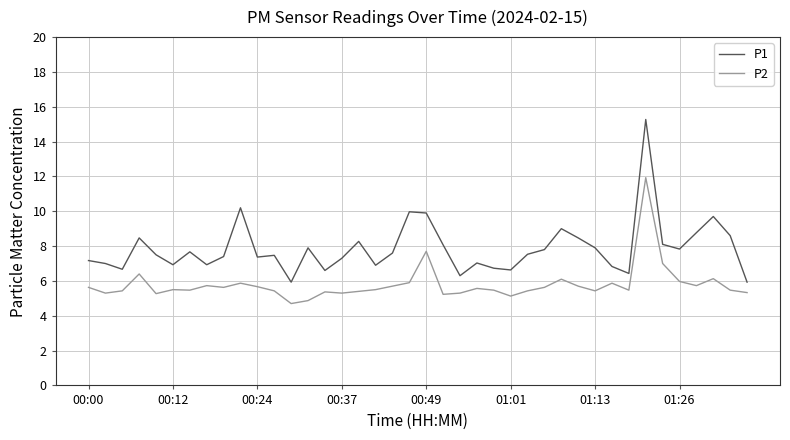

Which series has the widest spread of values?

P1